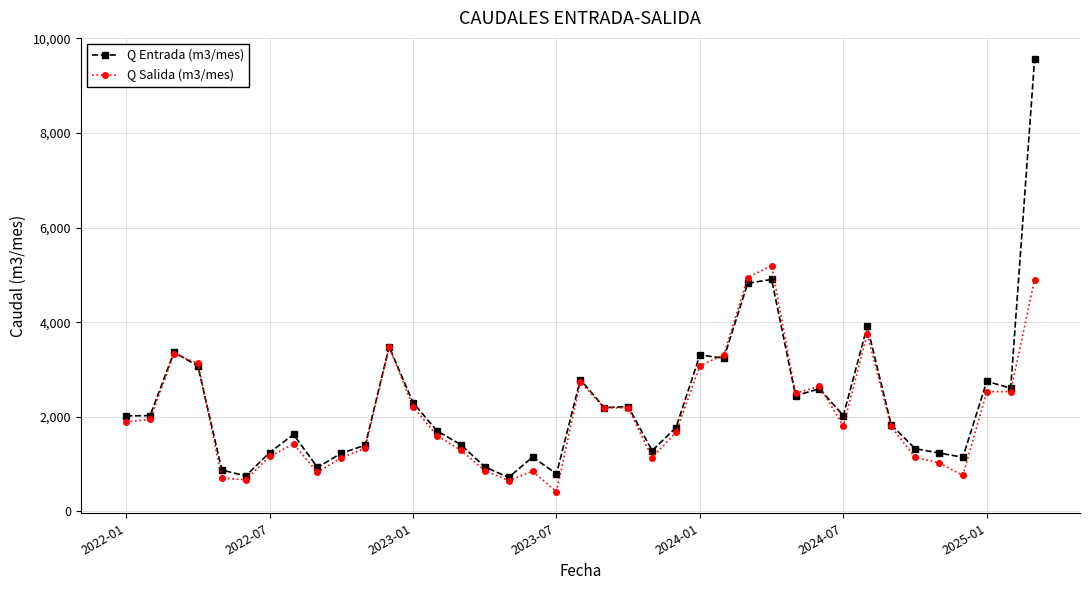

True or false: Q Entrada (m3/mes) has more than 2 interior local peaks.

True